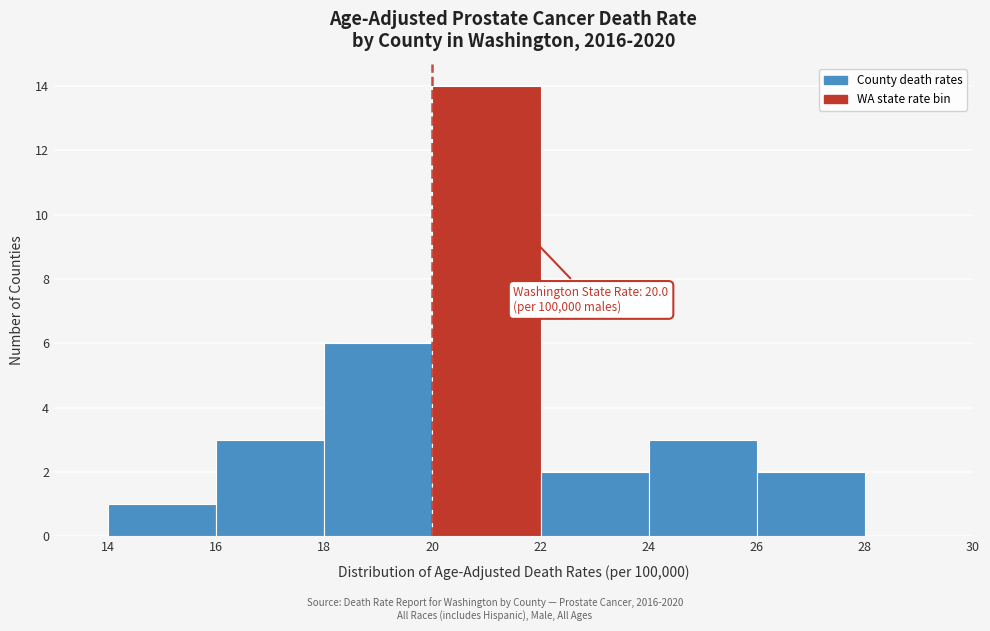

Which range on the x-axis has the tallest bar?

20 to 22